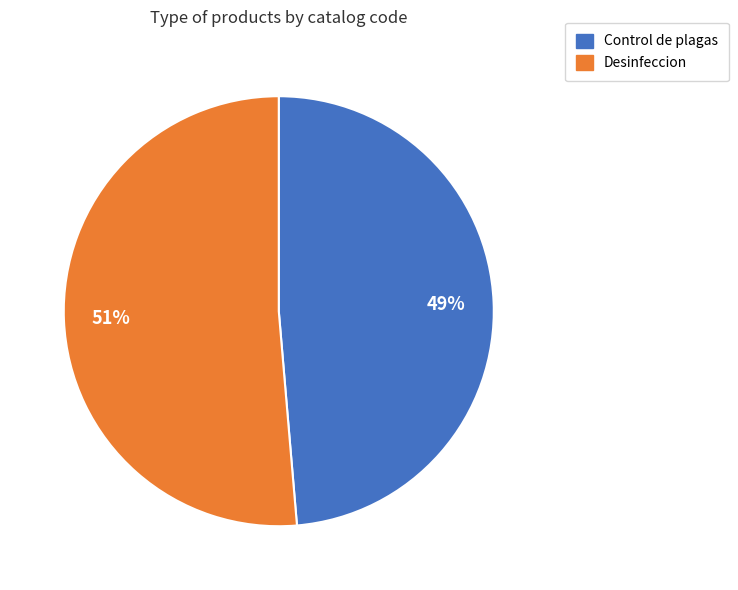

To the nearest percent, what portion does Desinfeccion represent?

51%